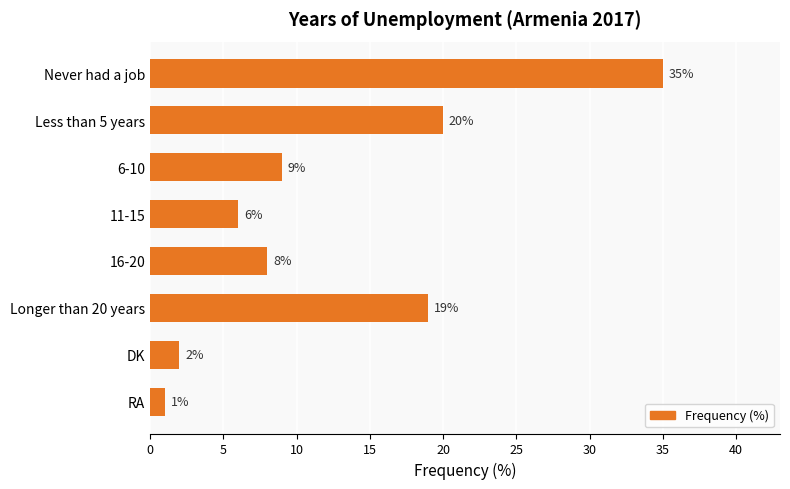

What is the label of the 4th bar from the top?

11-15